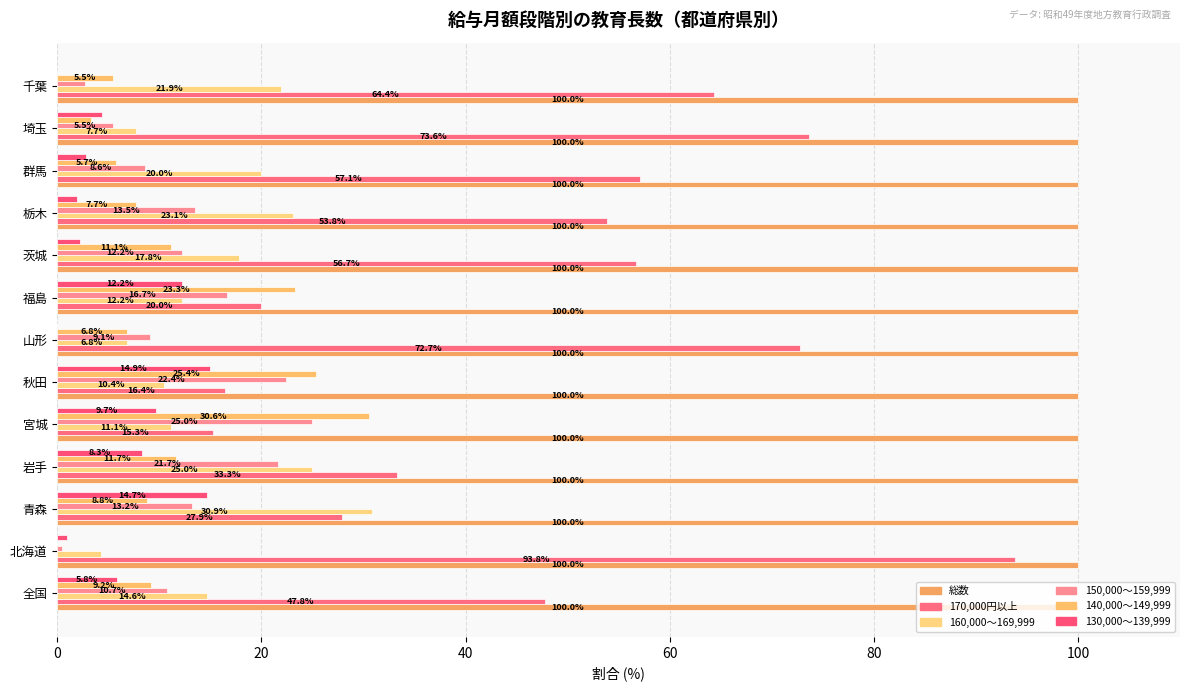

How many categories are shown in the chart?

13